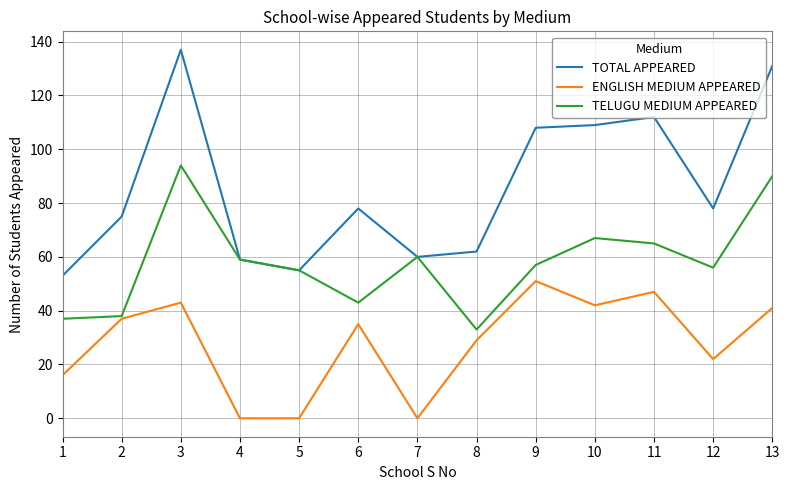

What are all the series names shown in the legend?

TOTAL APPEARED, ENGLISH MEDIUM APPEARED, TELUGU MEDIUM APPEARED